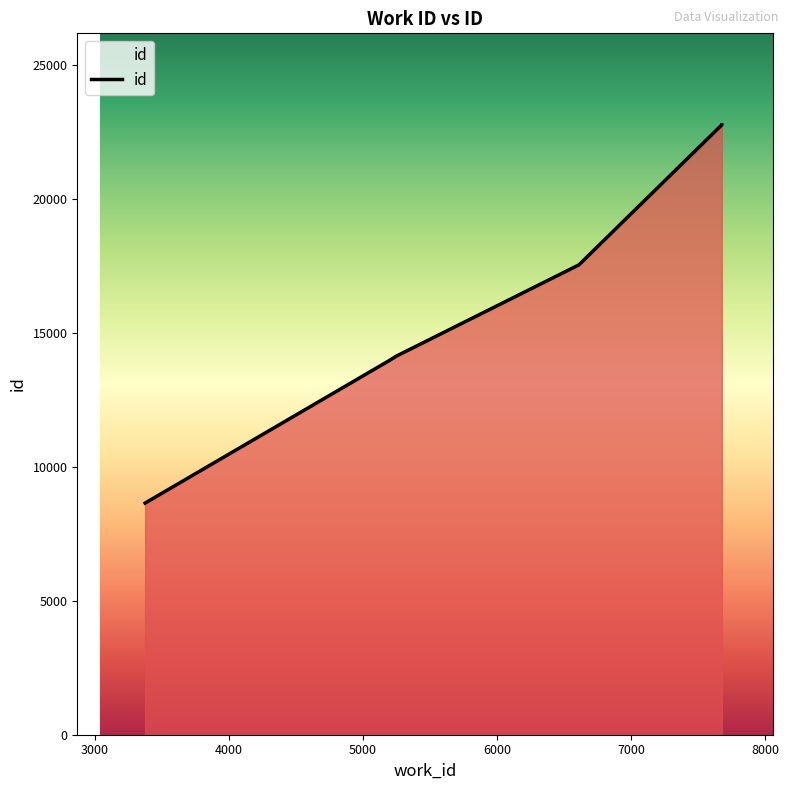

What is the smallest value displayed?

8652